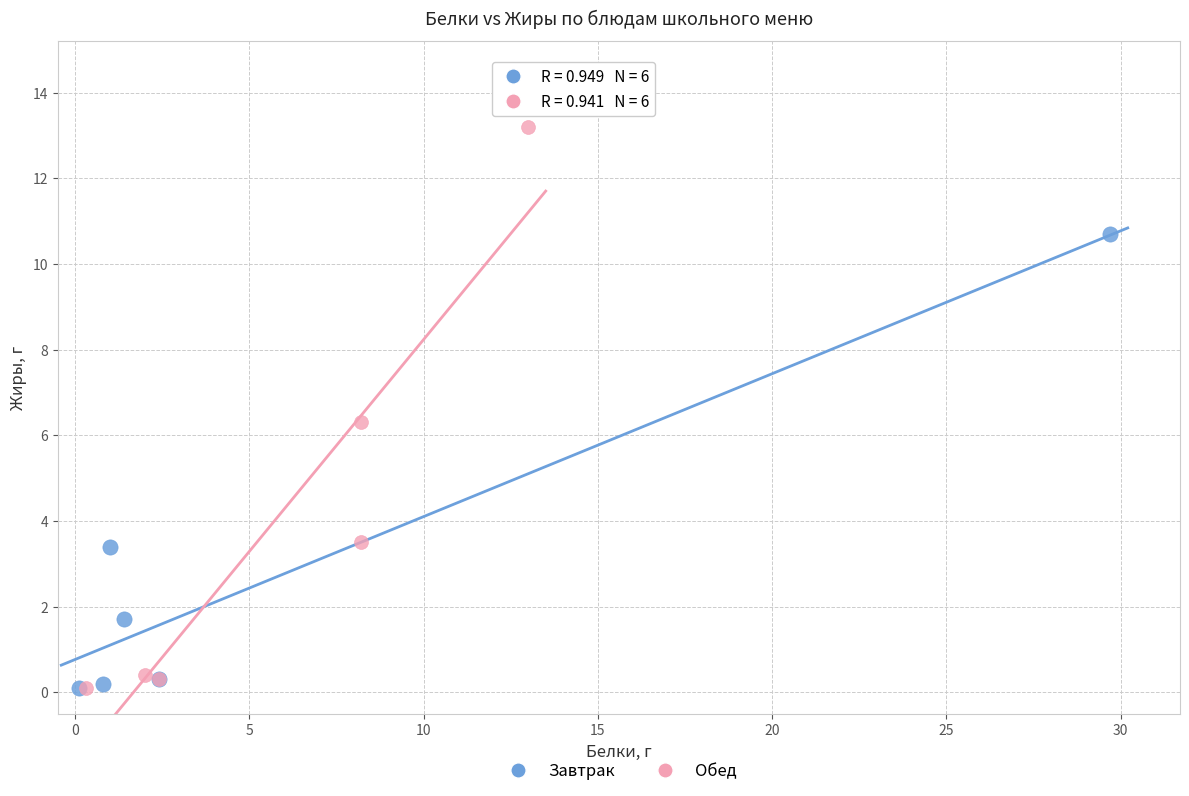

Which series contains the highest Y value?

Обед